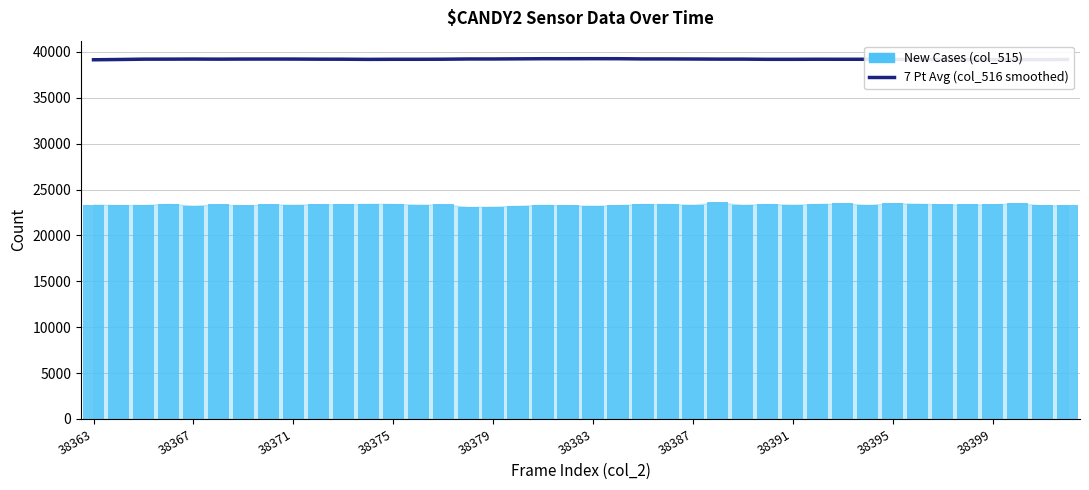

Between 38367 and 14, which series saw the biggest shift?

New Cases (col_515)